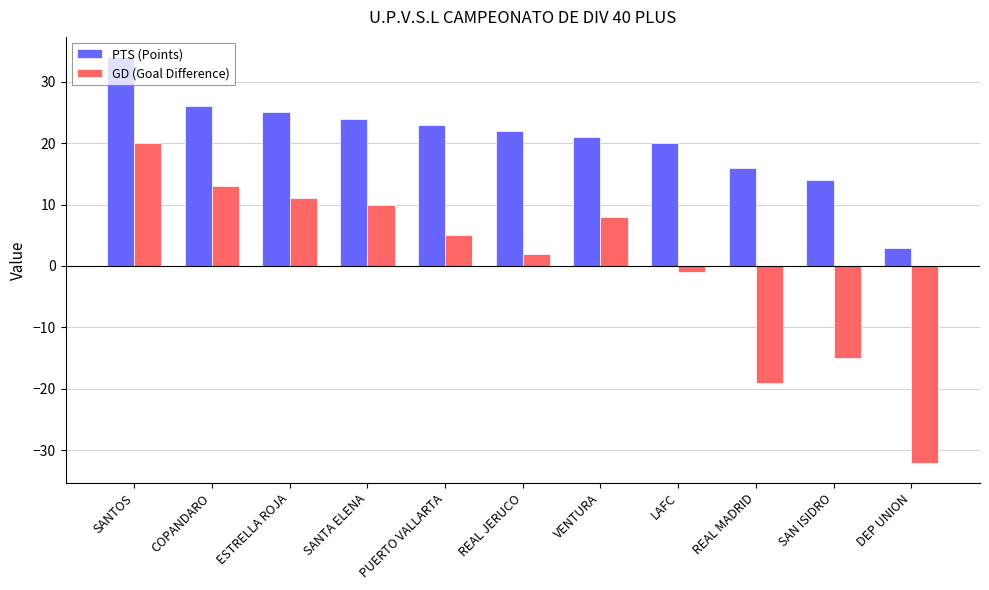

Between SANTOS and COPANDARO, which series saw the biggest shift?

PTS (Points)